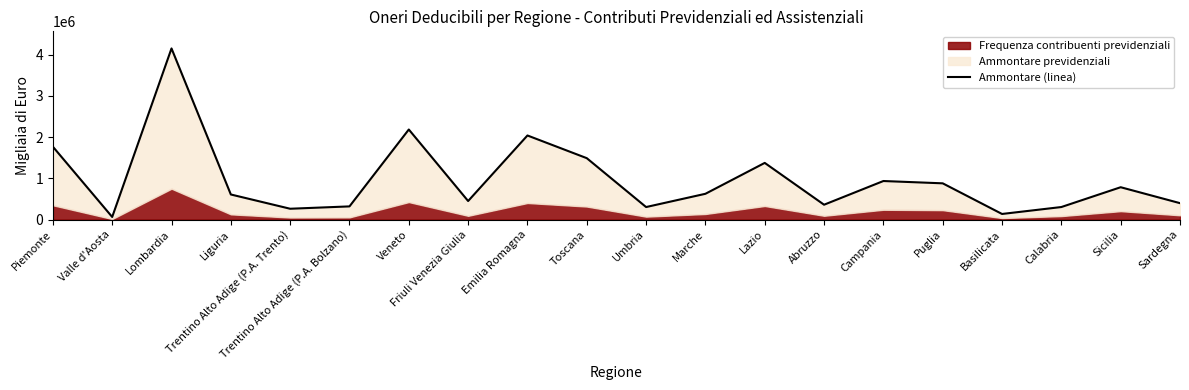

How many lines are shown in the chart?

1